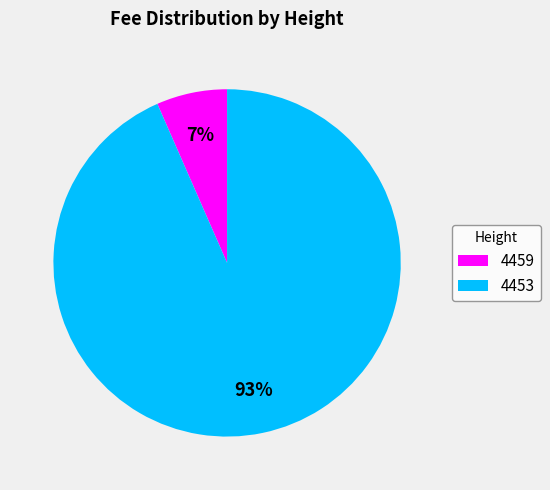

Do 4453 and 4459 together represent more than half of the pie?

Yes